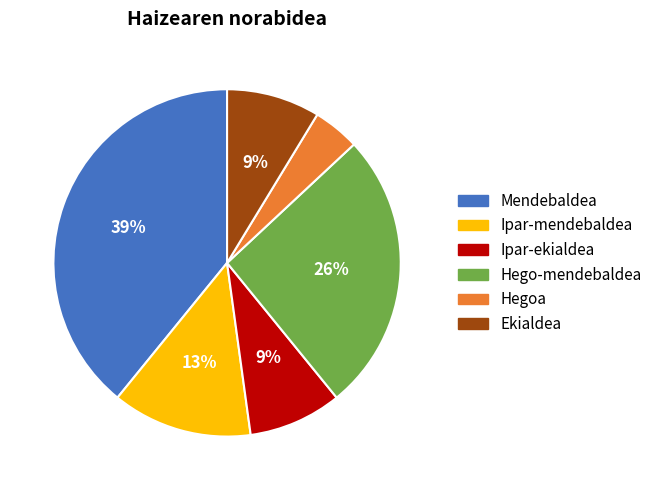

Is it true that Ekialdea is 9% of the pie?

True